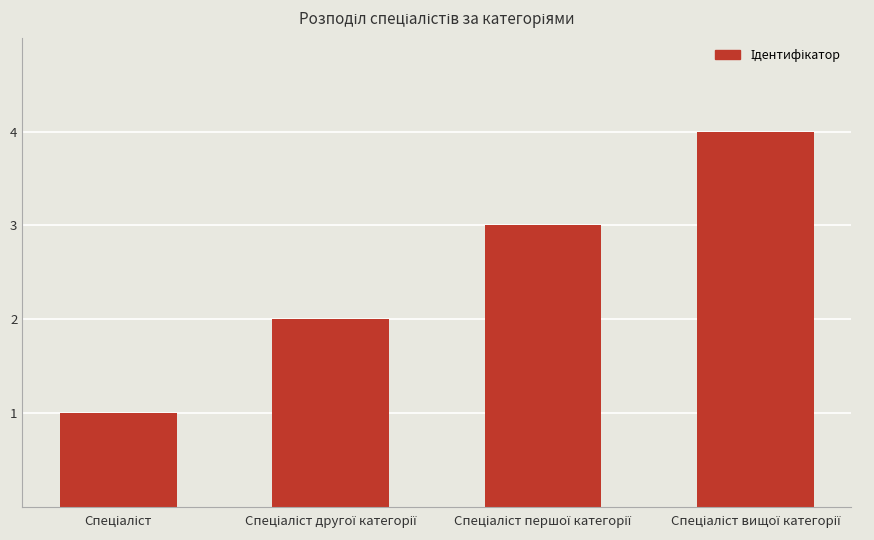

What is the difference between the maximum and minimum values?

3